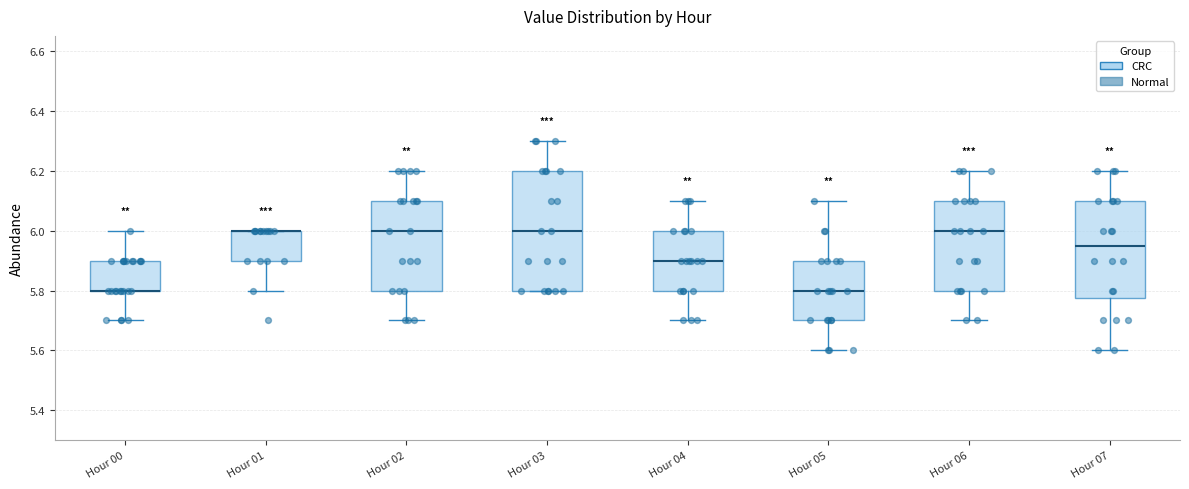

Where is the upper edge of the box for Hour 00 on the y-axis? The values are not printed on the chart, so give them approximately, as read against the axis.

5.90